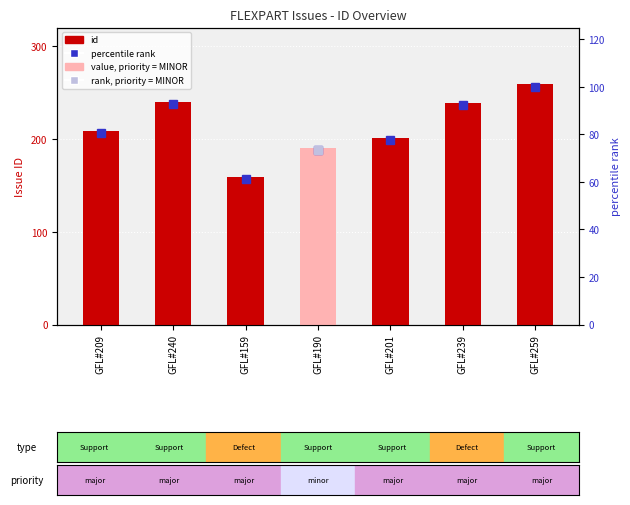

True or false: percentile rank within issues has a value of 23.0 at GFL#201.

False